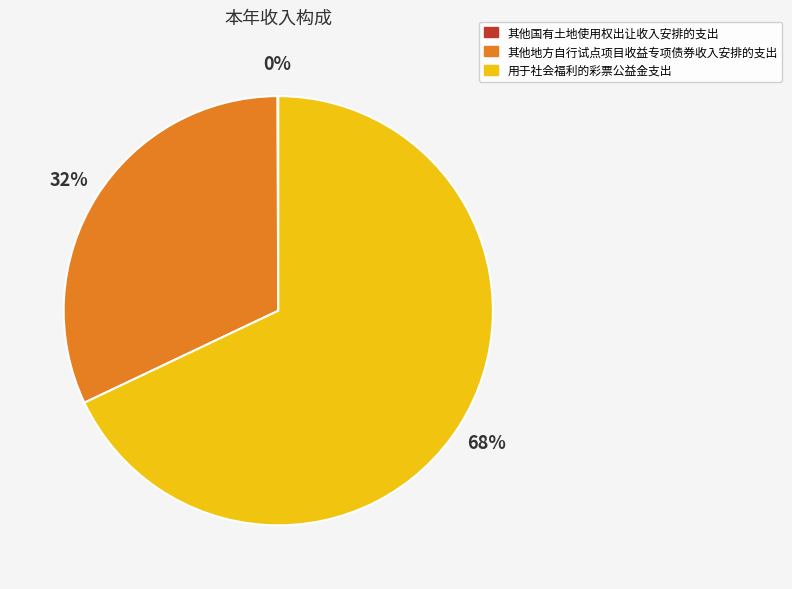

Is there any slice that represents more than half of the pie?

Yes